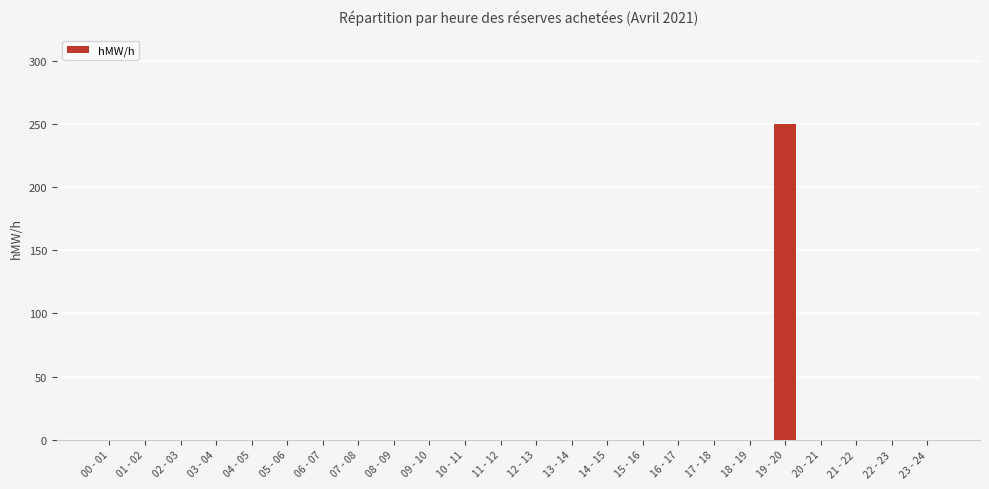

The chart shows a value of 113 at 07 - 08. True or false?

False